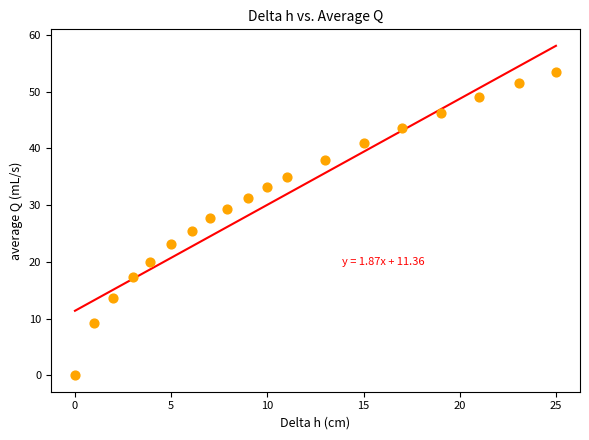

What is the range of Y values (max minus min)?

53.5